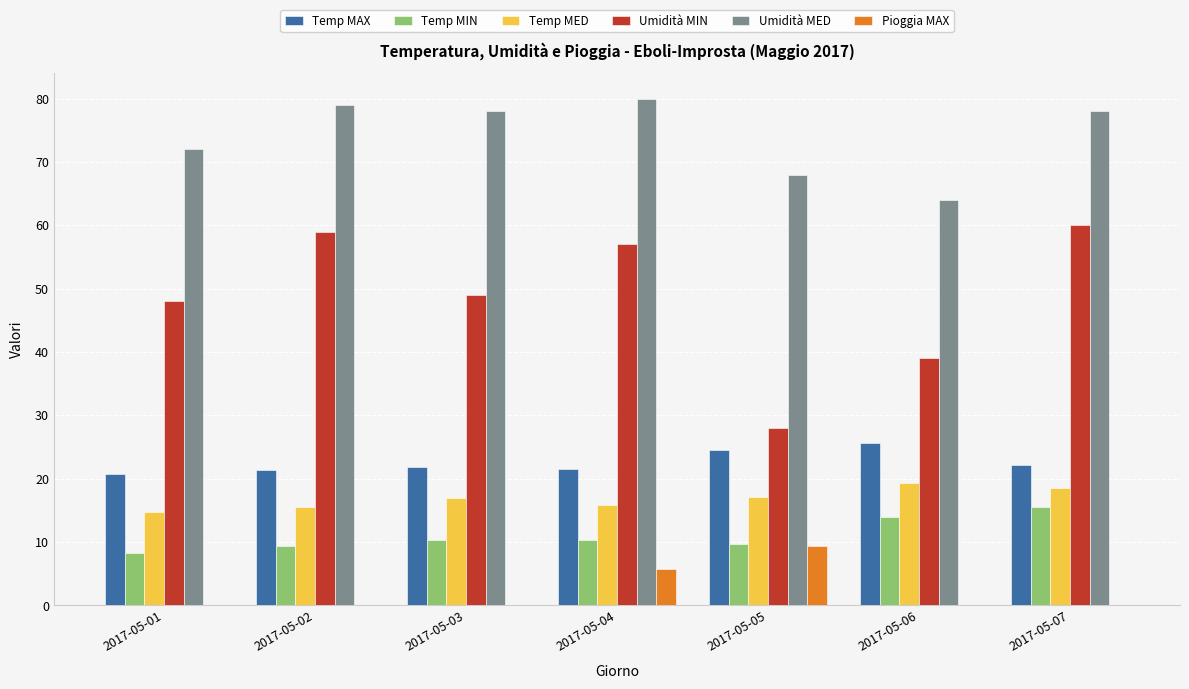

What is the difference between the Temp MAX values at 2017-05-07 and 2017-05-04?

0.6